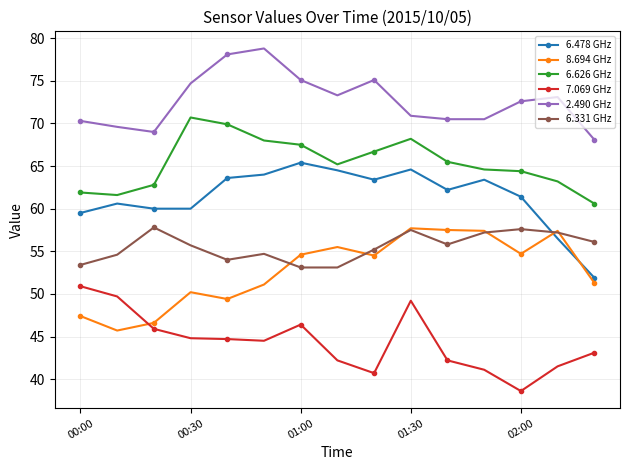

At how many categories does at least one series exceed 38?

15